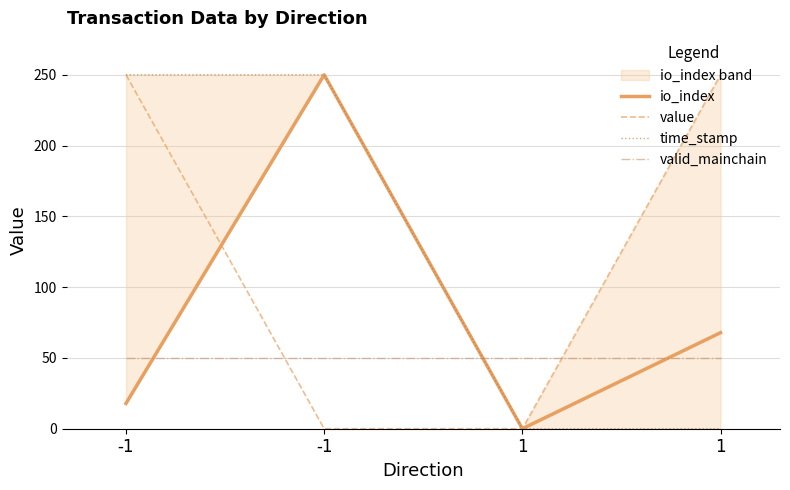

Reading left to right, list all the values displayed in this chart.

io_index: 17.9	250.0	0.0	67.9
value: 250.0	0.0	0.0	250.0
time_stamp: 250.0	250.0	0.0	0.0
valid_mainchain: 50.0	50.0	50.0	50.0